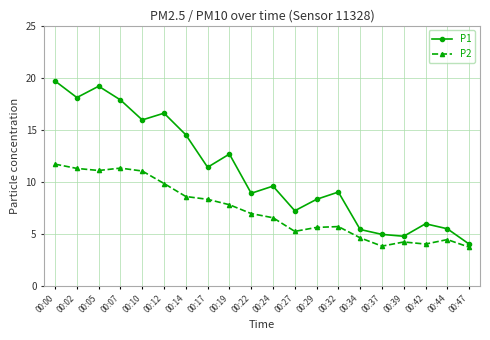

True or false: P1 and P2 intersect in this chart.

False